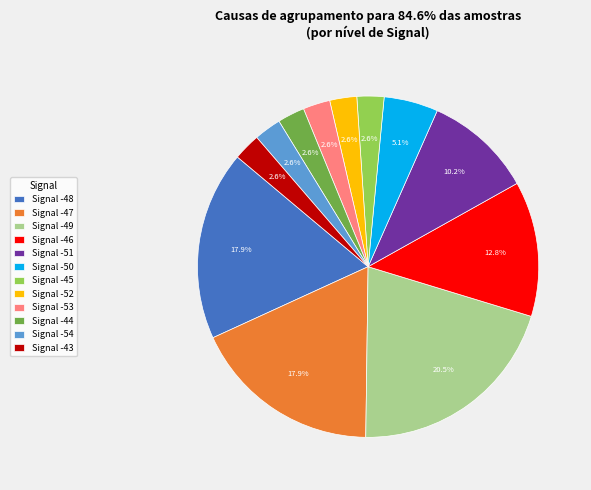

How many slices are in this pie chart?

12